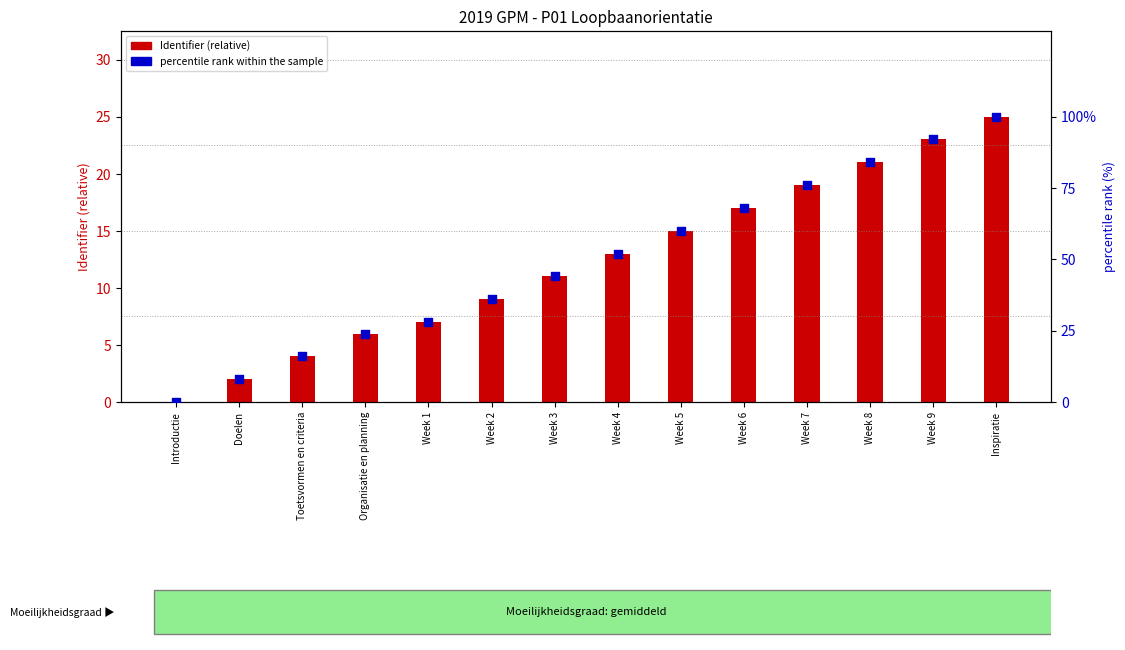

Which series reaches the minimum Y coordinate?

Identifier (relative)